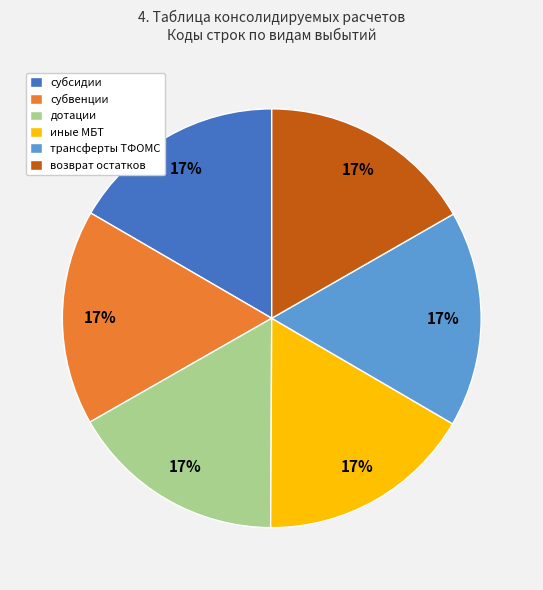

Combined, do дотации and субвенции account for over 50%?

No